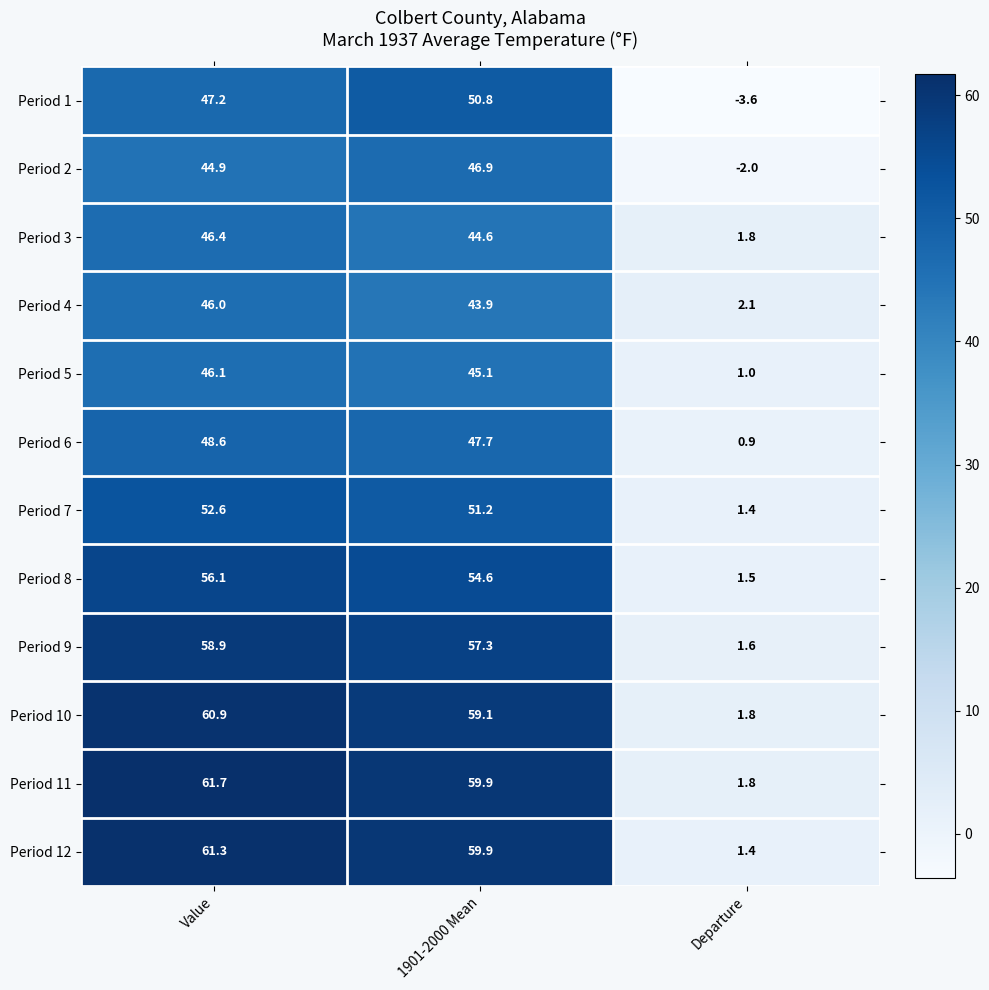

Which series has the largest total across all categories?

Period 11